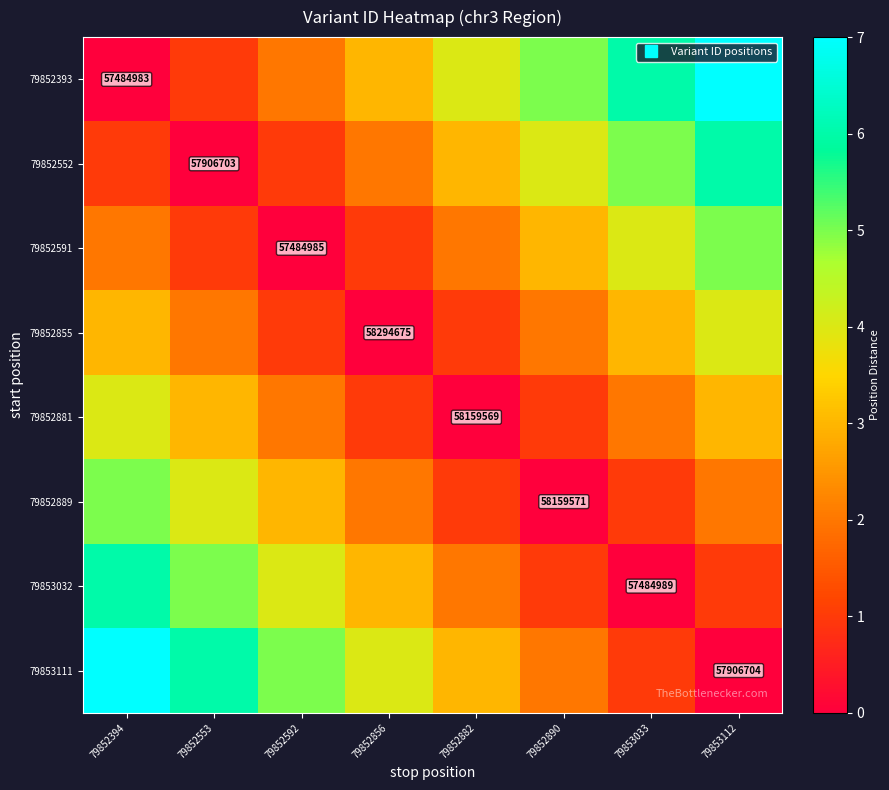

How many values in the 79852393 series are below 4?

4